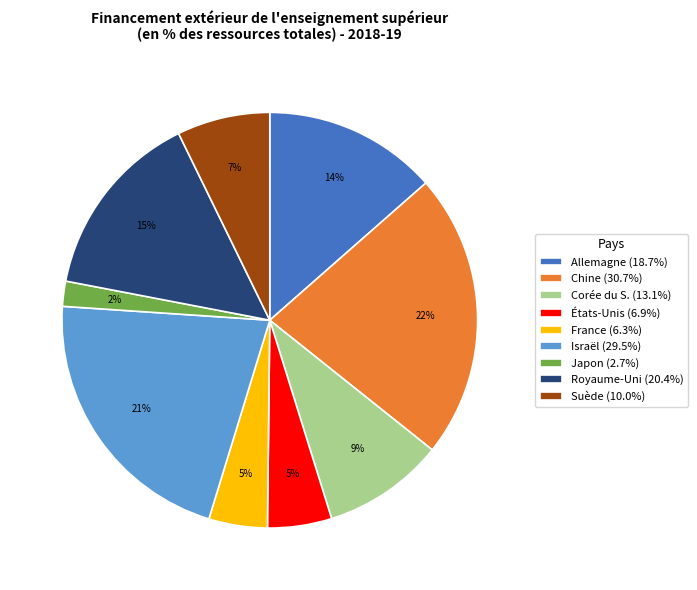

Is there any slice that represents more than half of the pie?

No